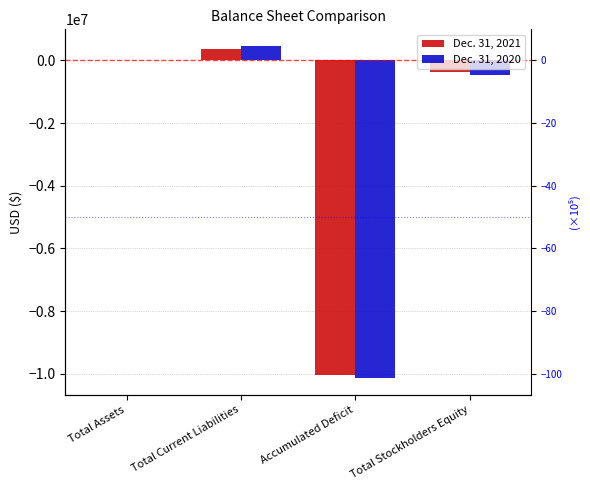

List the series in order of their peak value, lowest first.

Dec. 31, 2021, Dec. 31, 2020